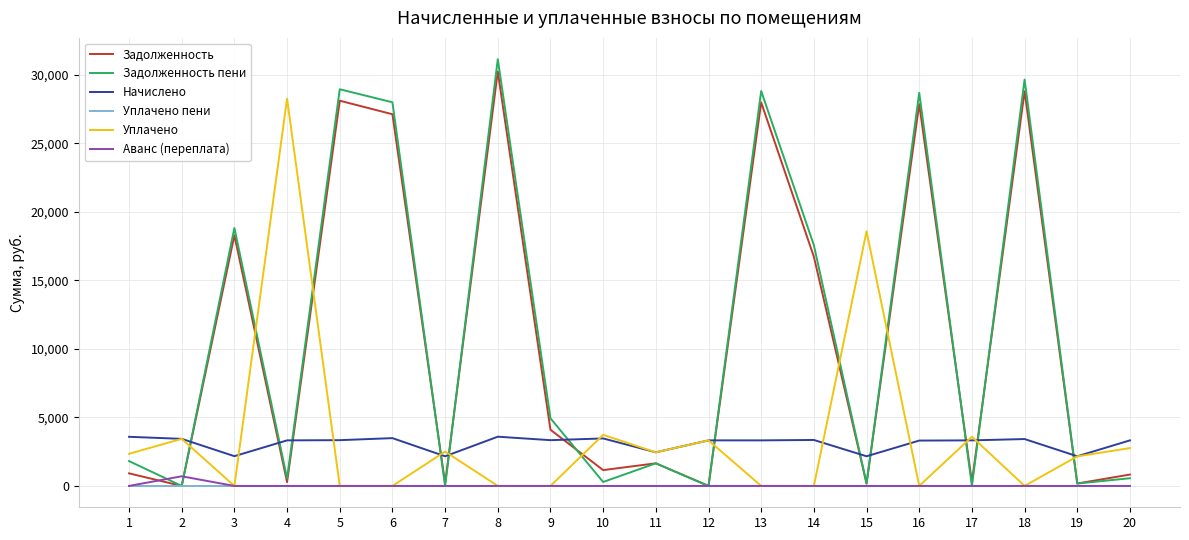

Is it true that Аванс (переплата) equals 0.0 at 1?

True